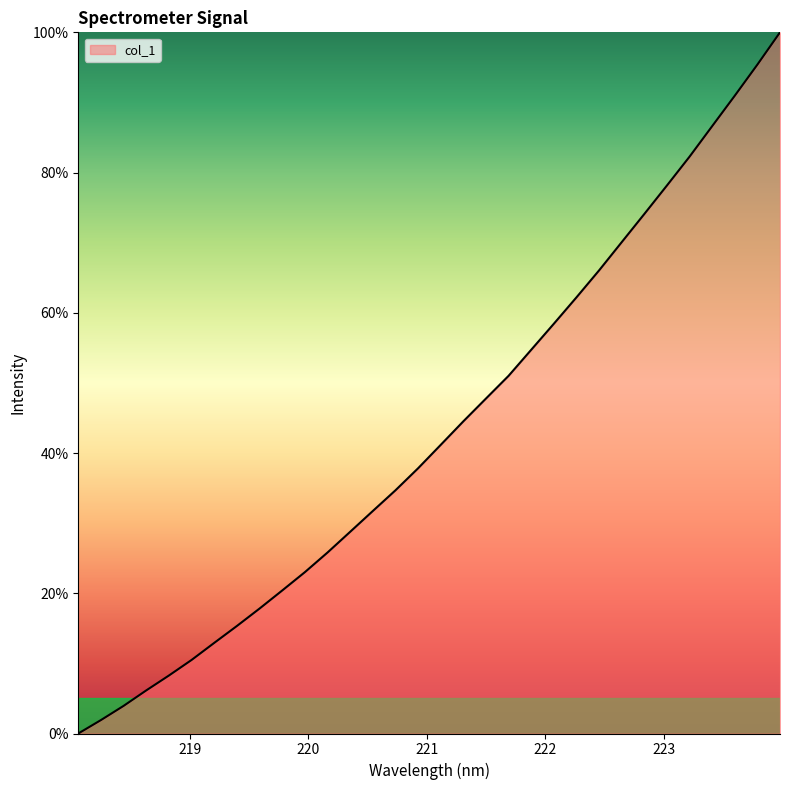

How many values are below 41?

16